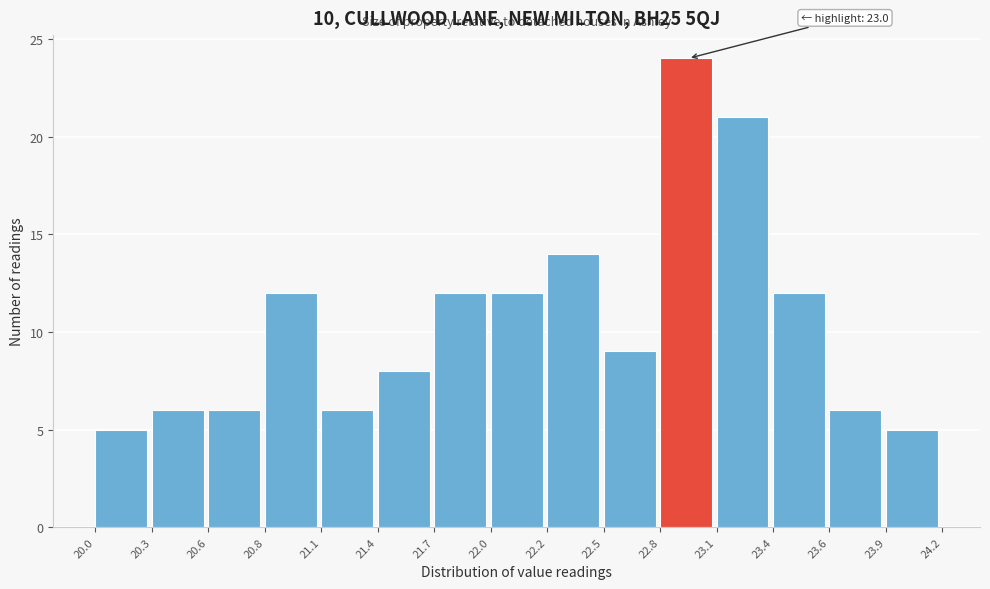

Over which range of the x-axis is the bar tallest?

22.8 to 23.1